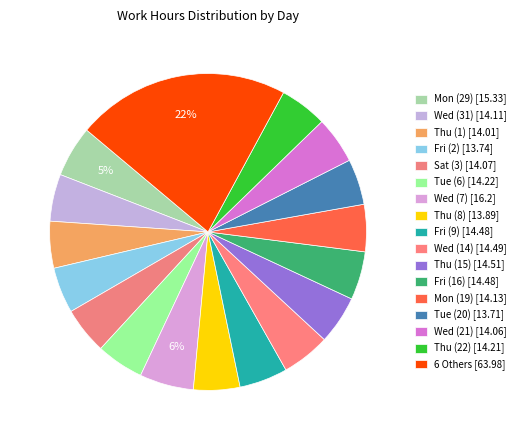

How many segments does this pie chart have?

17